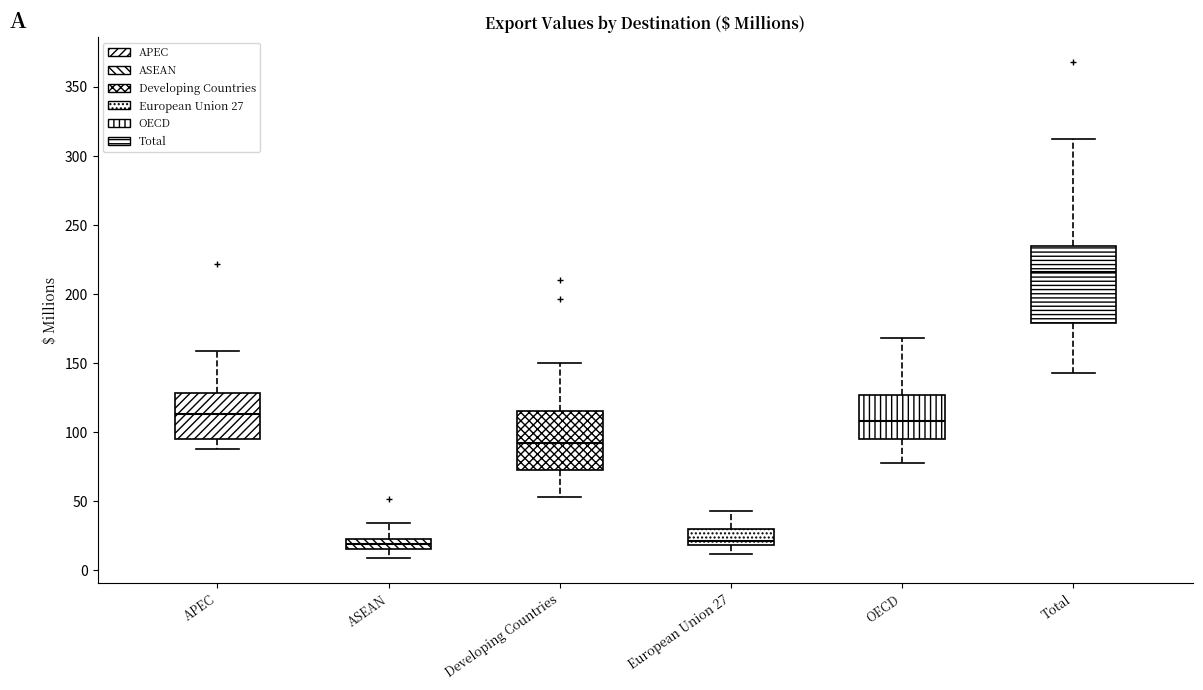

Reading left to right, read every box against the y-axis: the position of its median line, the range the box covers, and the ends of its whiskers. The values are not printed on the chart, so give them approximately, as read against the axis.

APEC: median 115, box 95 to 130, whiskers 90 to 160
ASEAN: median 20, box 15 to 25, whiskers 10 to 35
Developing Countries: median 90, box 75 to 115, whiskers 55 to 150
European Union 27: median 20 (just above the box's lower edge), box 20 to 30, whiskers 10 to 45
OECD: median 110, box 95 to 125, whiskers 80 to 170
Total: median 215, box 180 to 235, whiskers 145 to 310